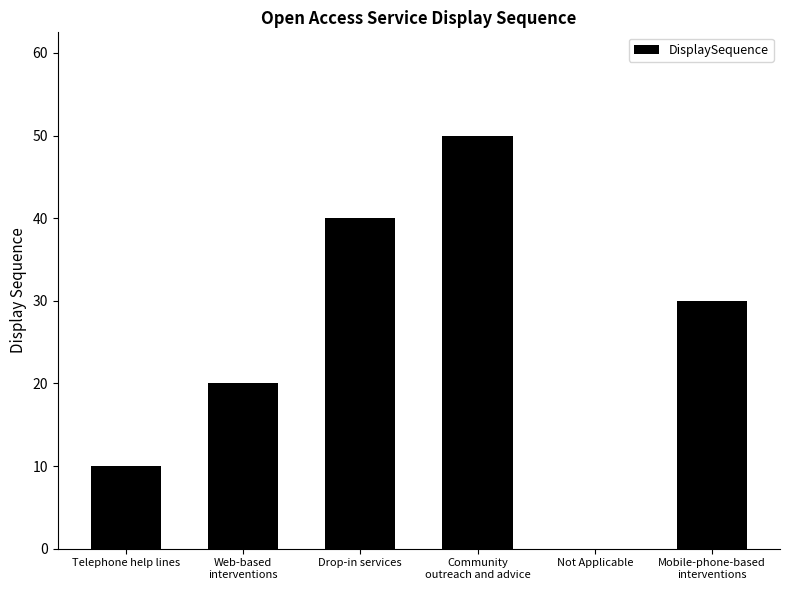

Are the bars grouped side by side (vs. stacked)?

No